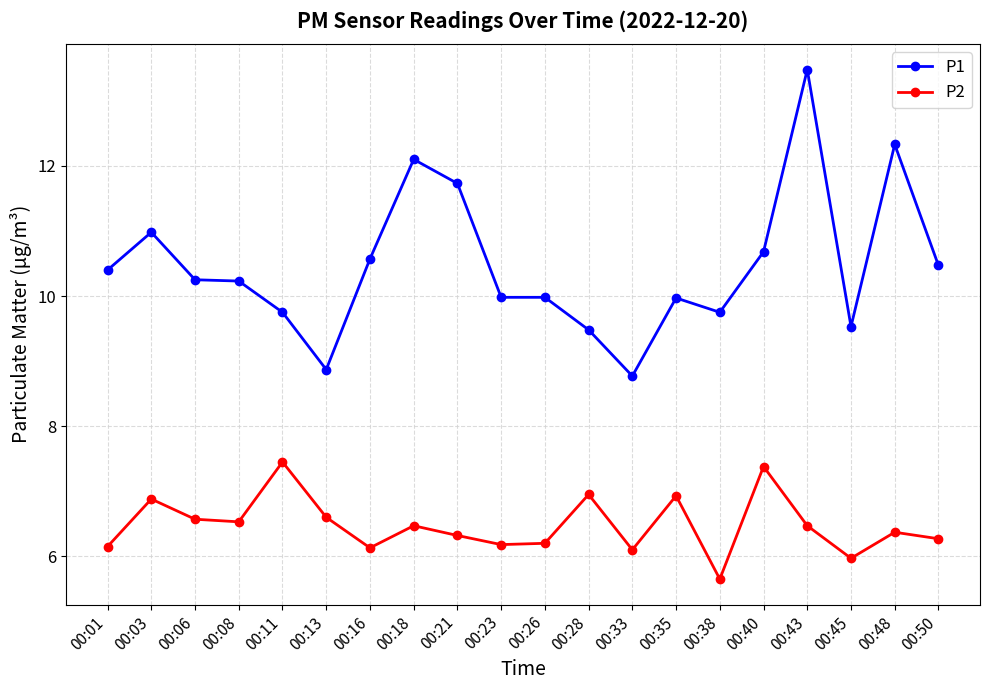

Read the P1 value at 00:28.

9.5